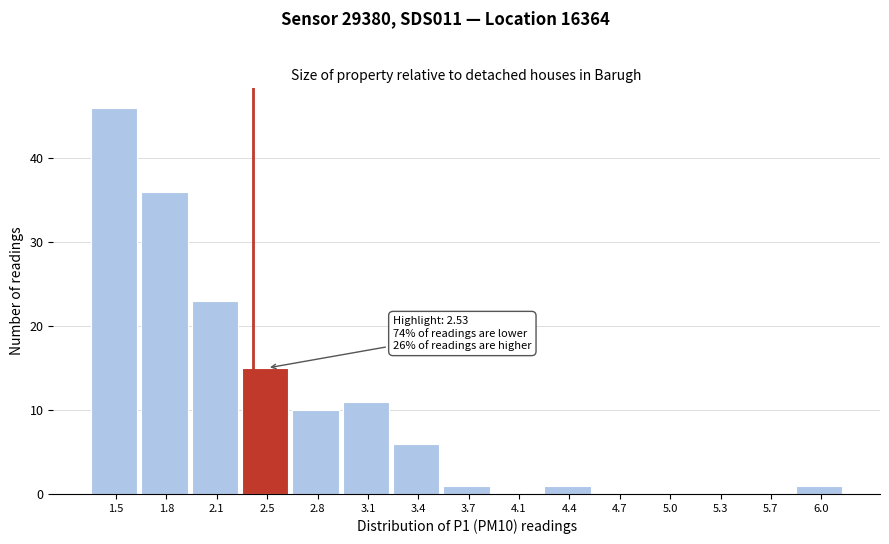

Reading left to right, extract all data points from this chart.

1.5=46	1.8=36	2.1=23	2.5=15	2.8=10	3.1=11	3.4=6	3.7=1	4.1=0	4.4=1	4.7=0	5.0=0	5.3=0	5.7=0	6.0=1